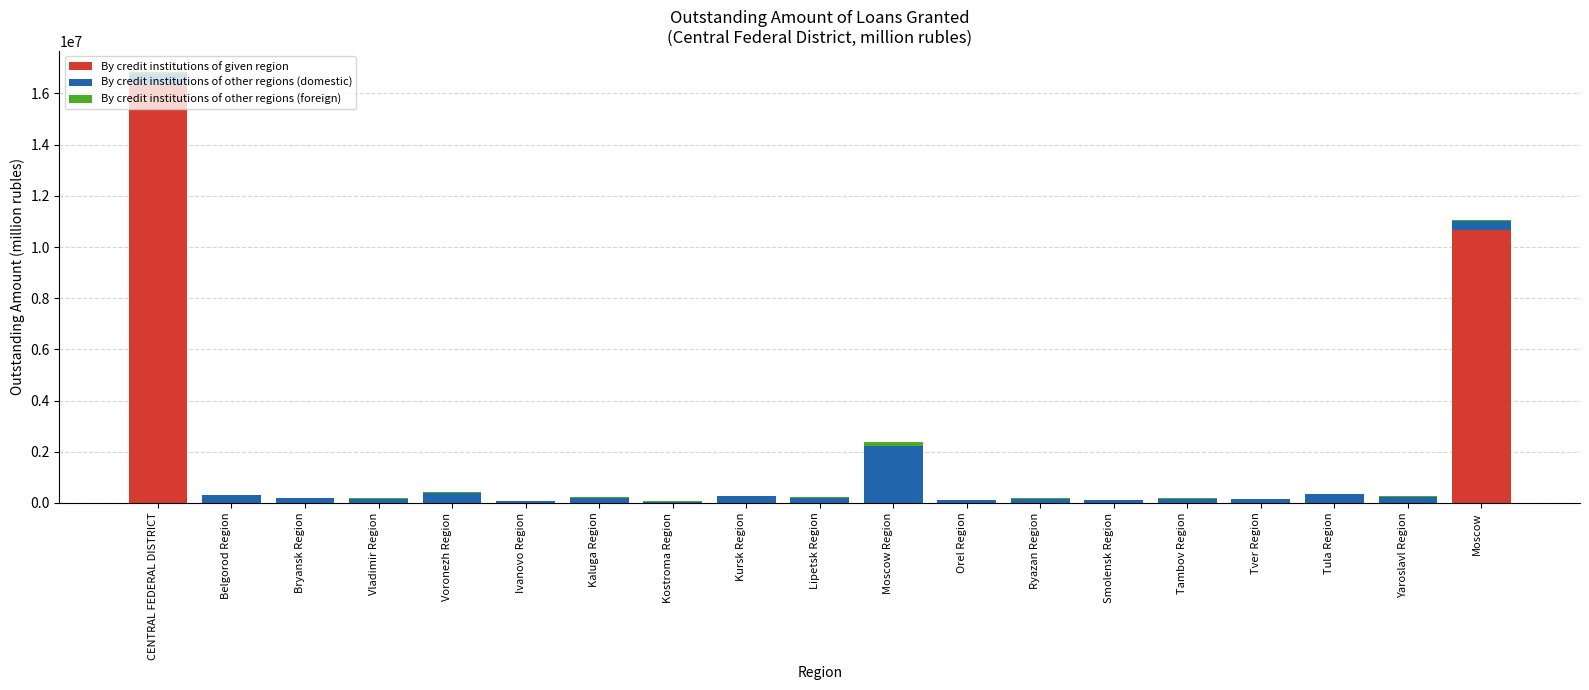

At which label does By credit institutions of given region reach its peak?

CENTRAL FEDERAL DISTRICT